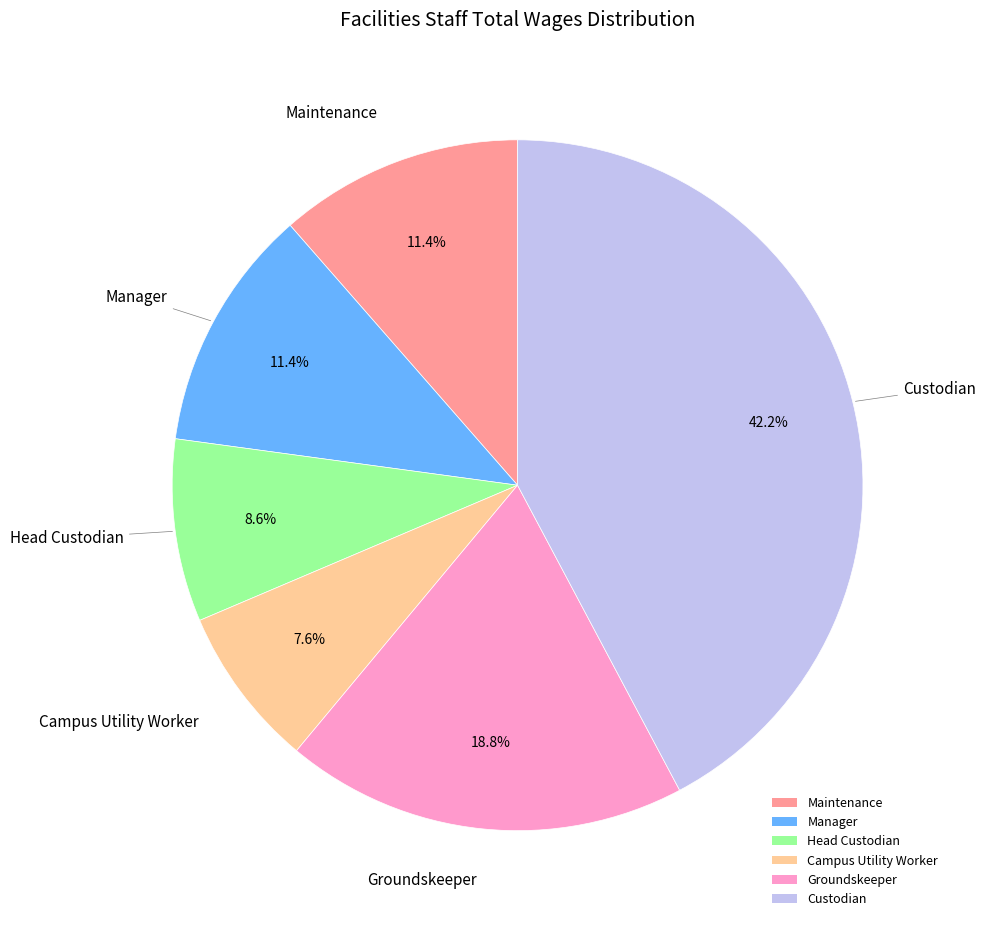

How many slices are in this pie chart?

6